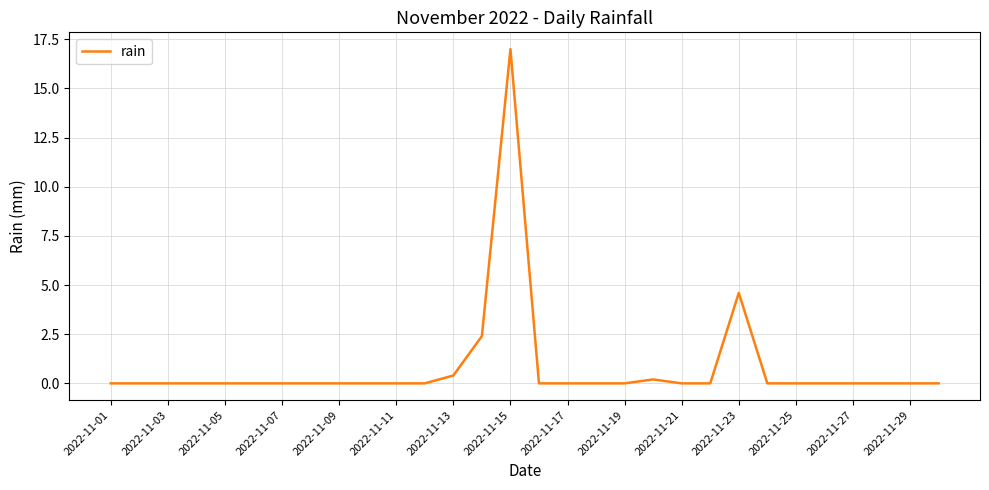

What is the maximum value shown in the chart?

17.0